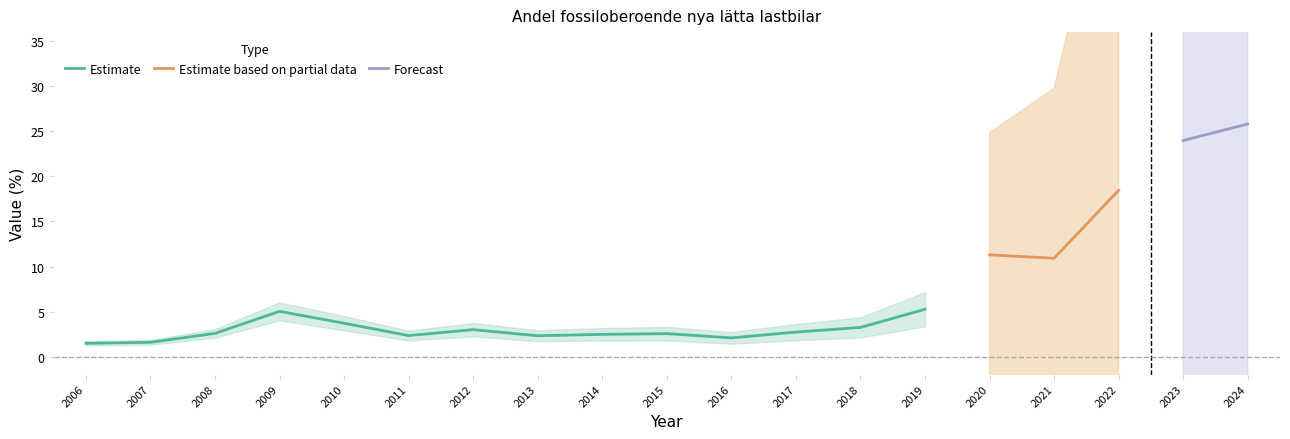

Approximately how many times larger is the value at 2018 compared to 2021?

0.3